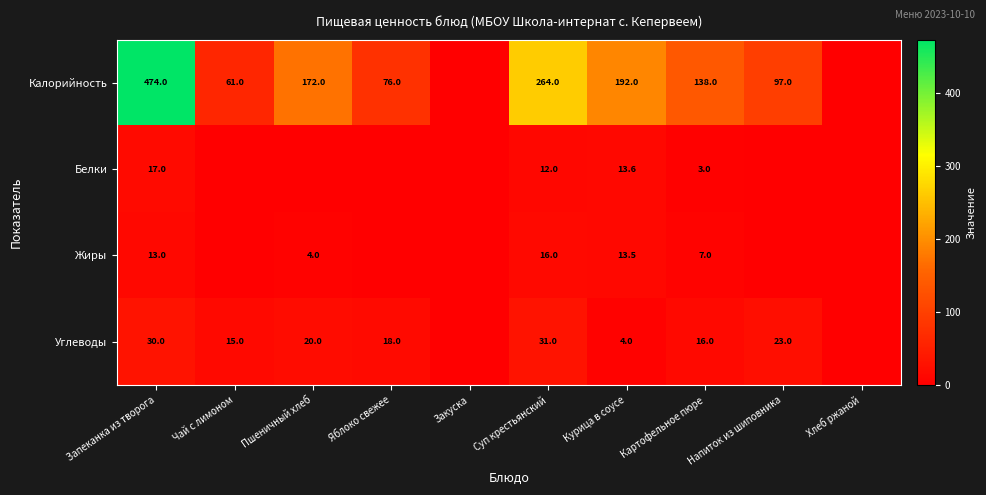

What is the difference between the highest and lowest values at Суп крестьянский?

252.0